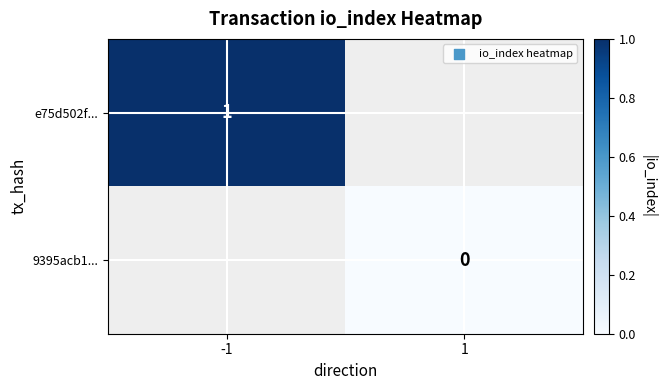

List the series in order of their overall mean, highest first.

e75d502f..., 9395acb1...